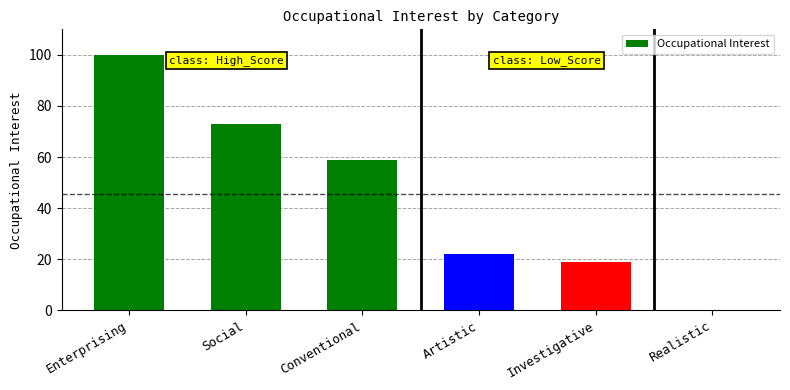

What is the sum of all values?

273